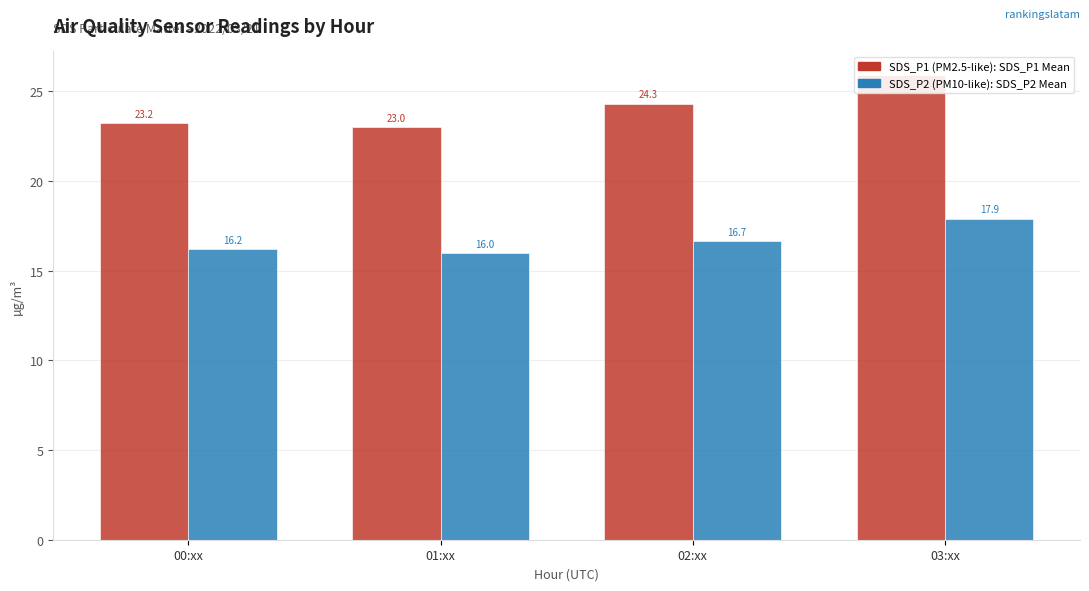

List the labels in order of SDS_P1 value, smallest first.

01:xx, 00:xx, 02:xx, 03:xx